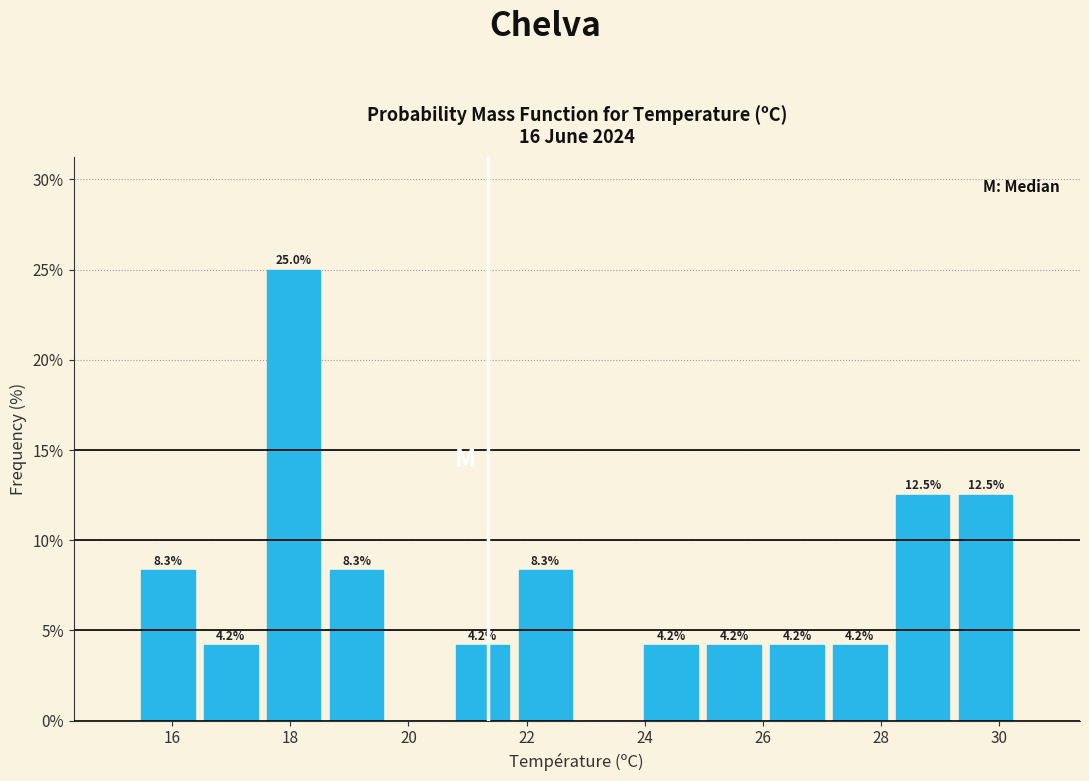

Over which range of the x-axis is the bar tallest?

17.6 to 18.6